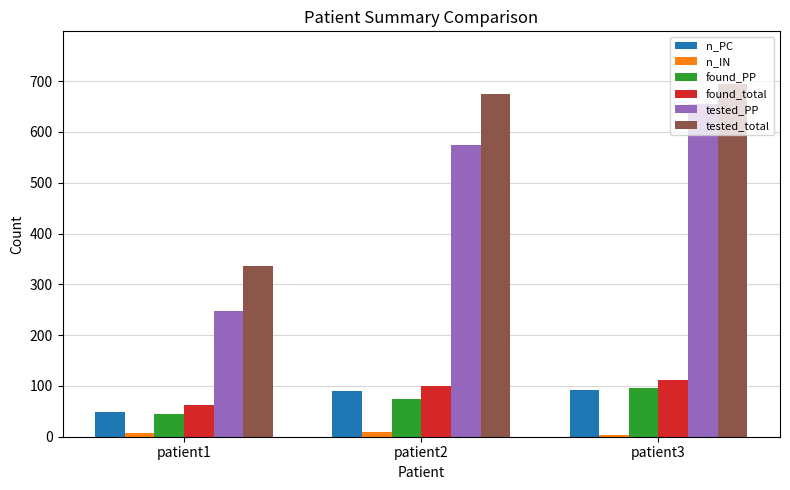

At how many categories does at least one series exceed 179?

3